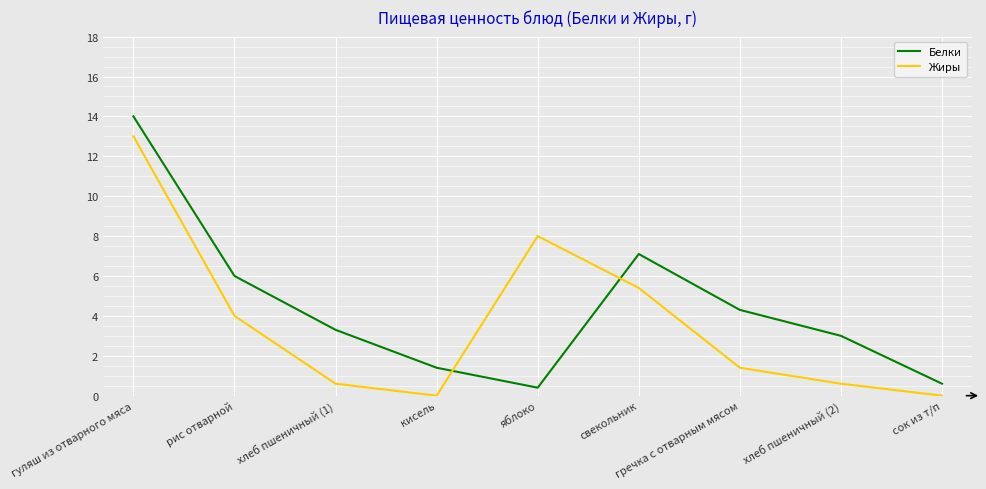

Reading left to right, list all the values displayed in this chart.

Белки: 14.0	6.0	3.3	1.4	0.4	7.1	4.3	3.0	0.6
Жиры: 13.0	4.0	0.6	0.0	8.0	5.4	1.4	0.6	0.0